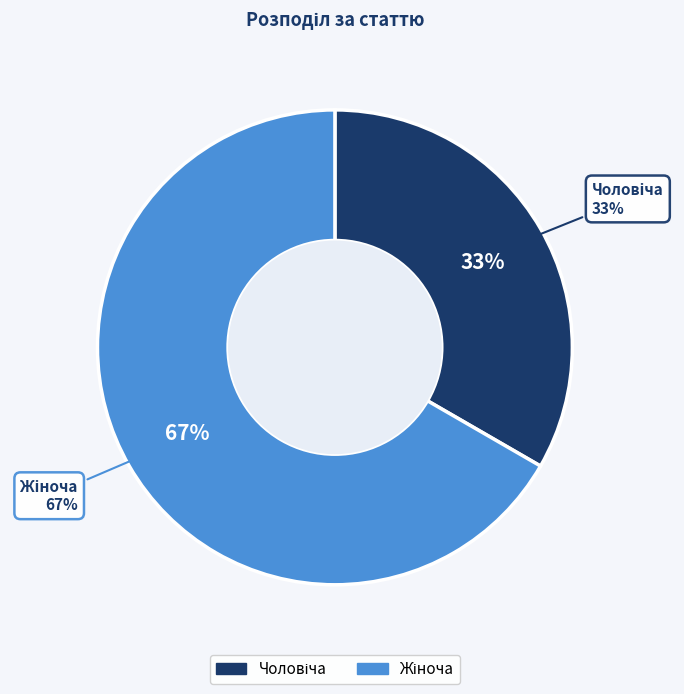

Combined, do Жіноча and Чоловіча account for over 50%?

Yes